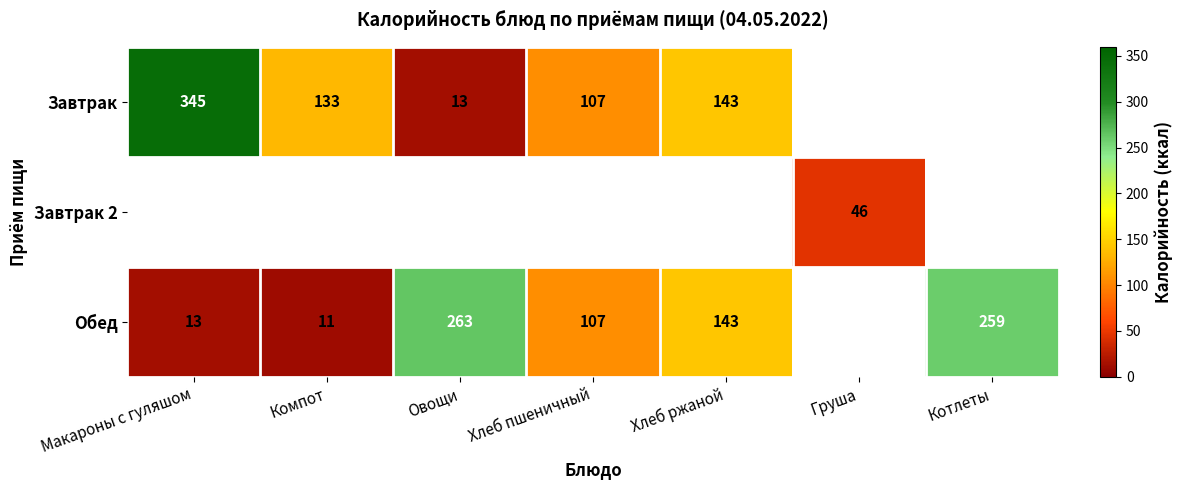

The Завтрак series shows 143 at Хлеб ржаной. True or false?

True